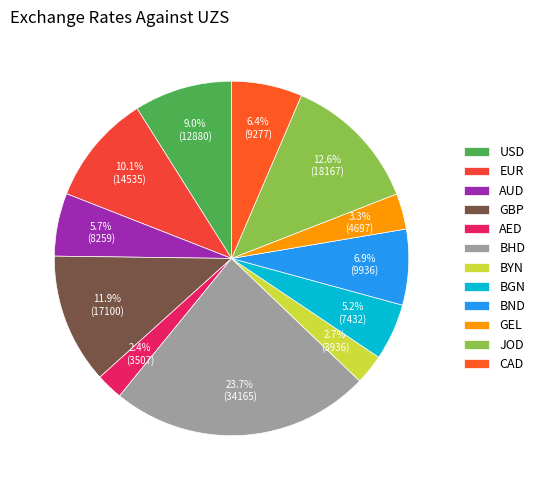

How many segments does this pie chart have?

12